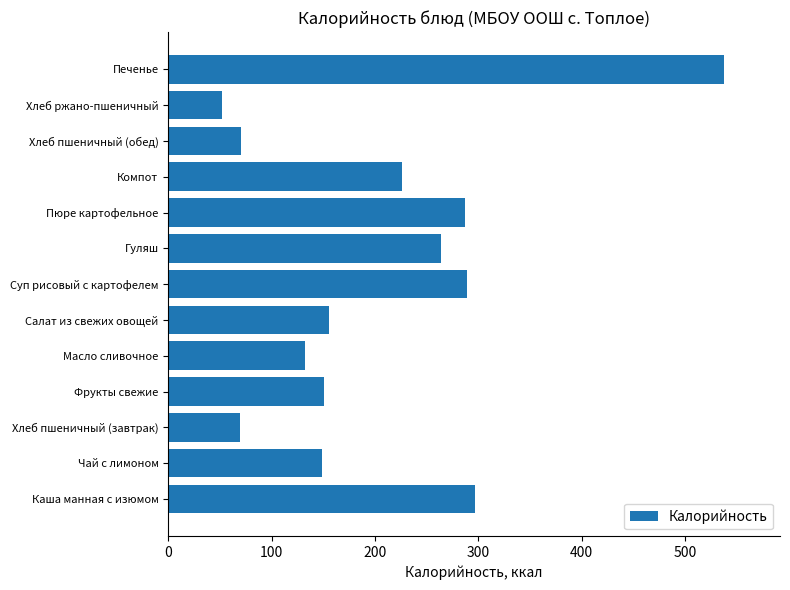

What is the minimum value shown in the chart?

52.0